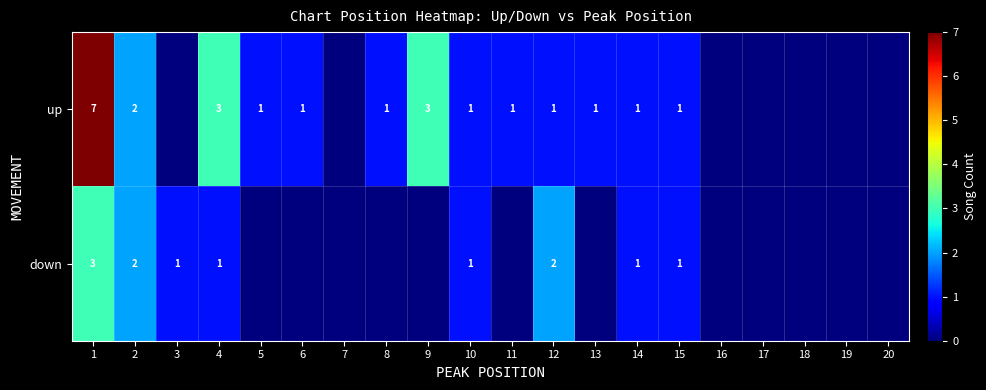

The down series shows 2 at 2. True or false?

True